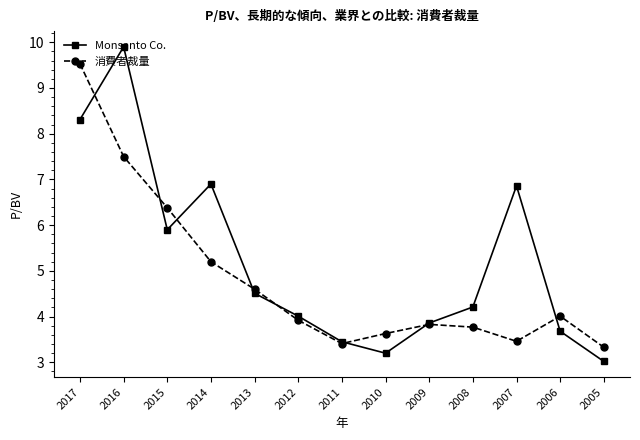

What is the maximum value shown in the chart?

9.9